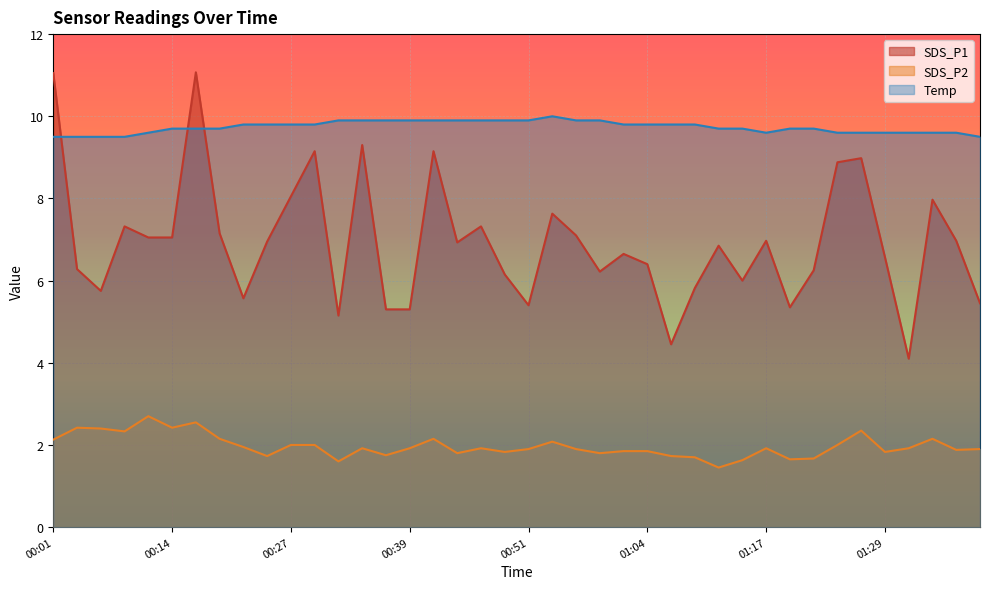

Which category has the highest value in the SDS_P2 series?

00:12